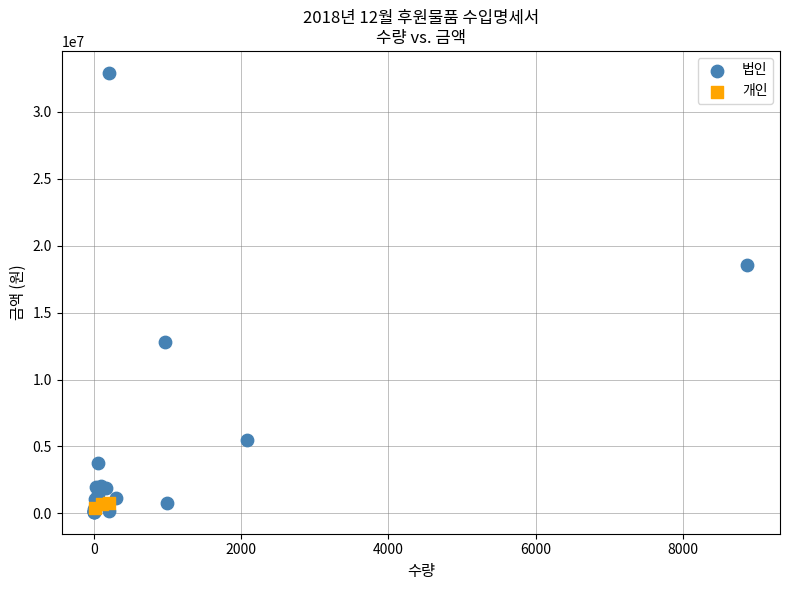

Which series reaches the maximum Y coordinate?

법인